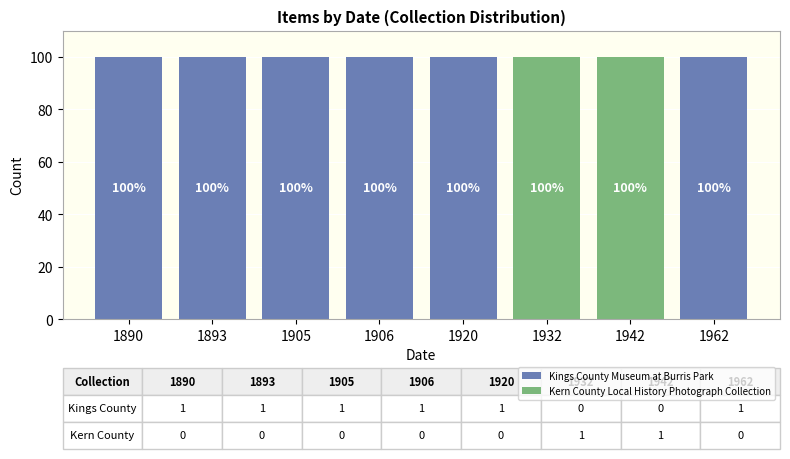

Is it true that Kings County Museum at Burris Park equals 57 at 1920?

False